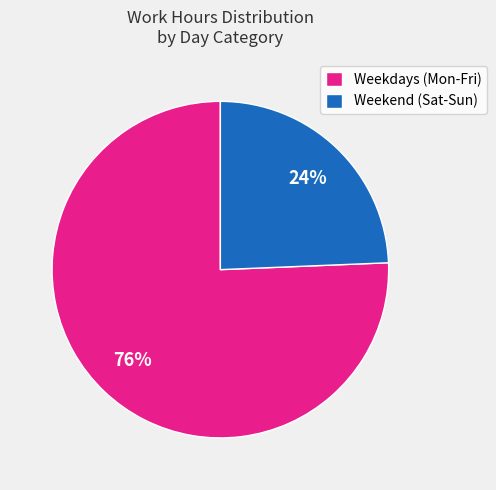

How many slices are in this pie chart?

2